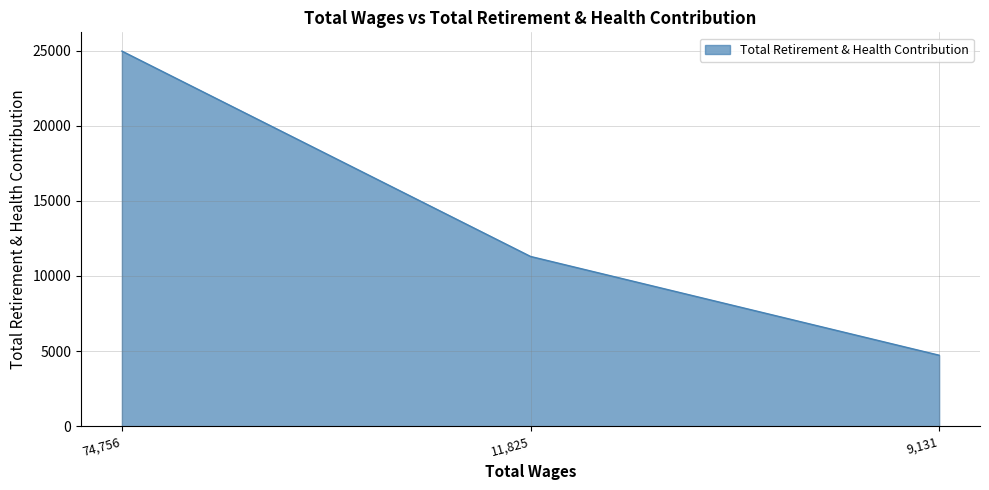

What is the change in value from 11,825 to 9,131?

-6574